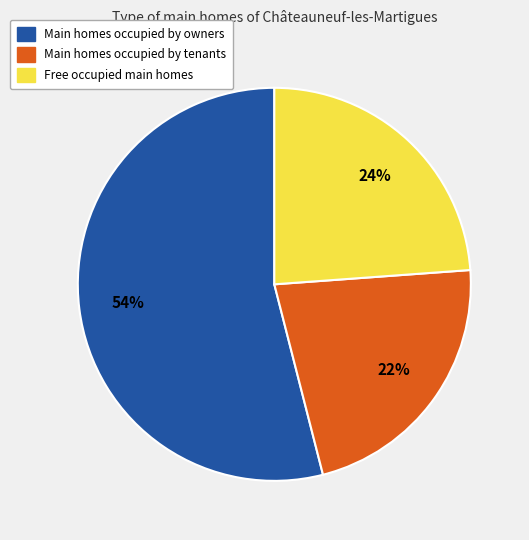

Does any single category account for the majority?

Yes